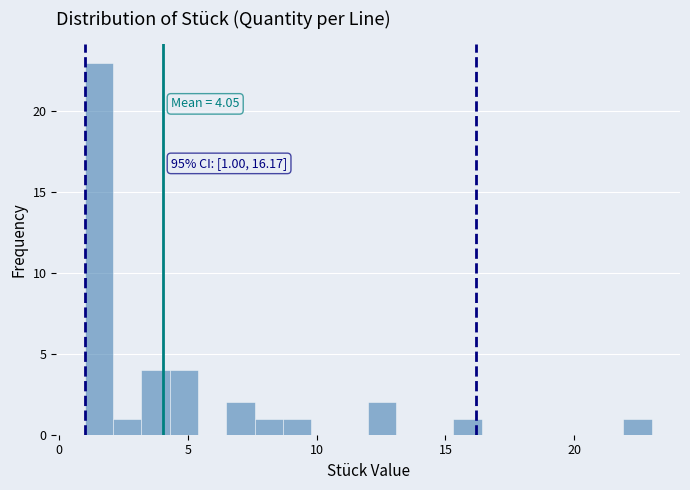

Around what value on the x-axis is the tallest bar? Give the approximate position of its centre, as read against the axis.

1.5